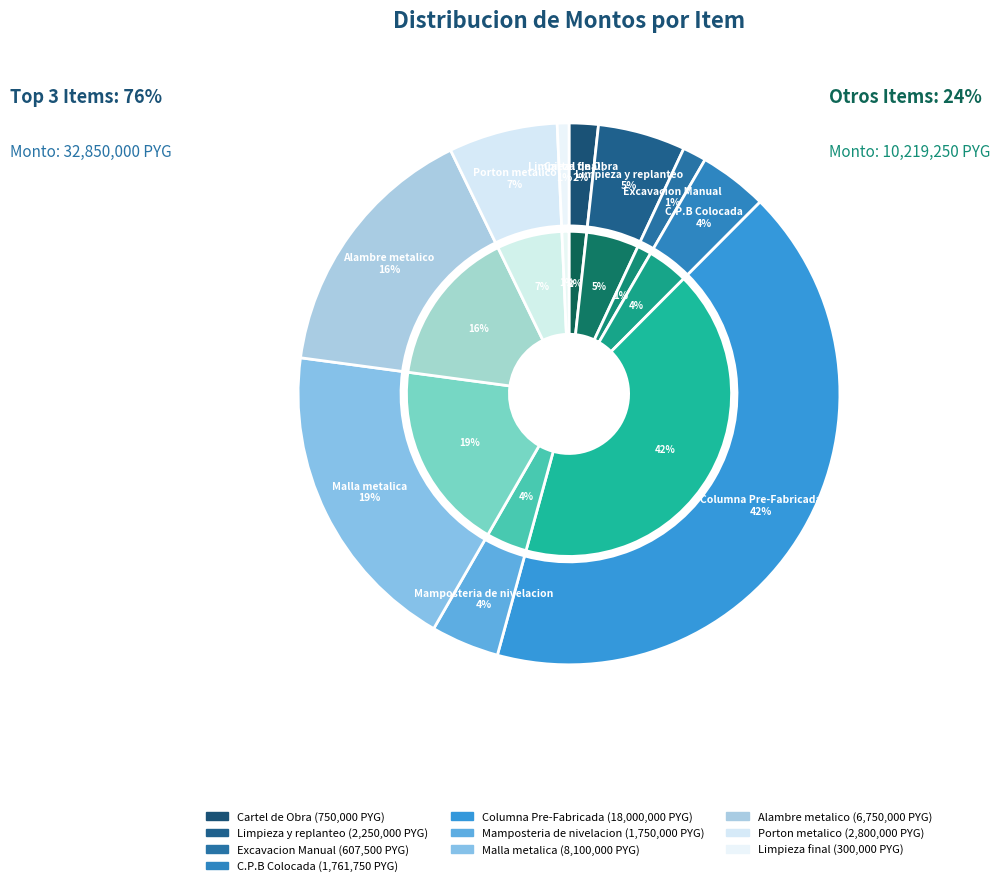

Combined, do Cartel de Obra and Columna Pre-Fabricada account for over 50%?

No